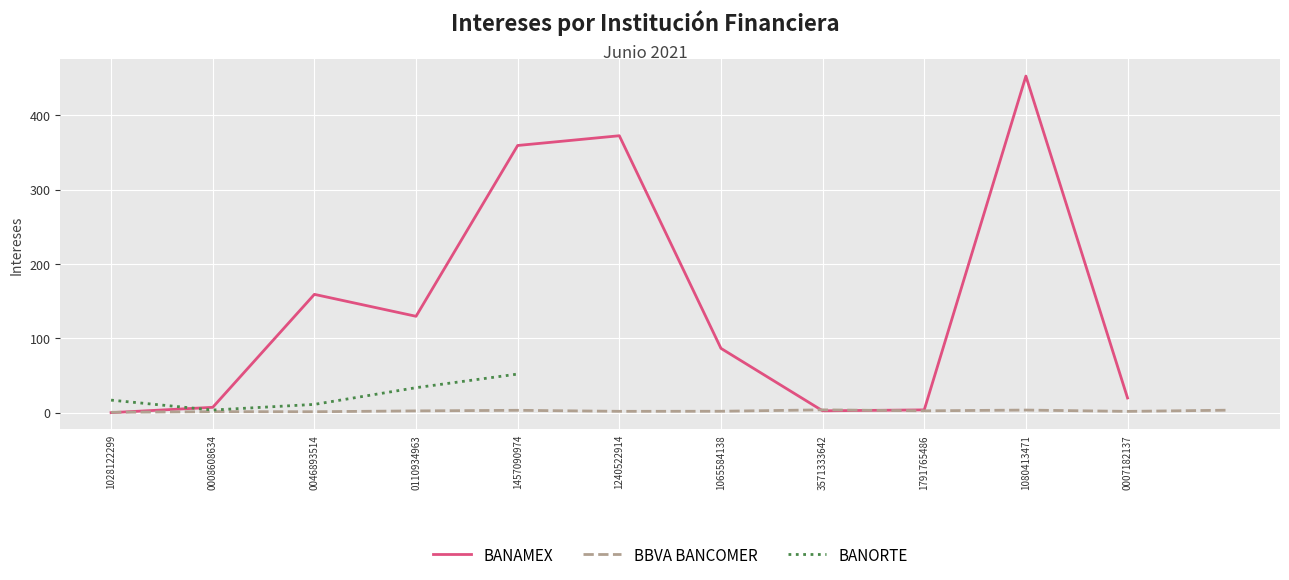

What are all the series names shown in the legend?

BANAMEX, BBVA BANCOMER, BANORTE